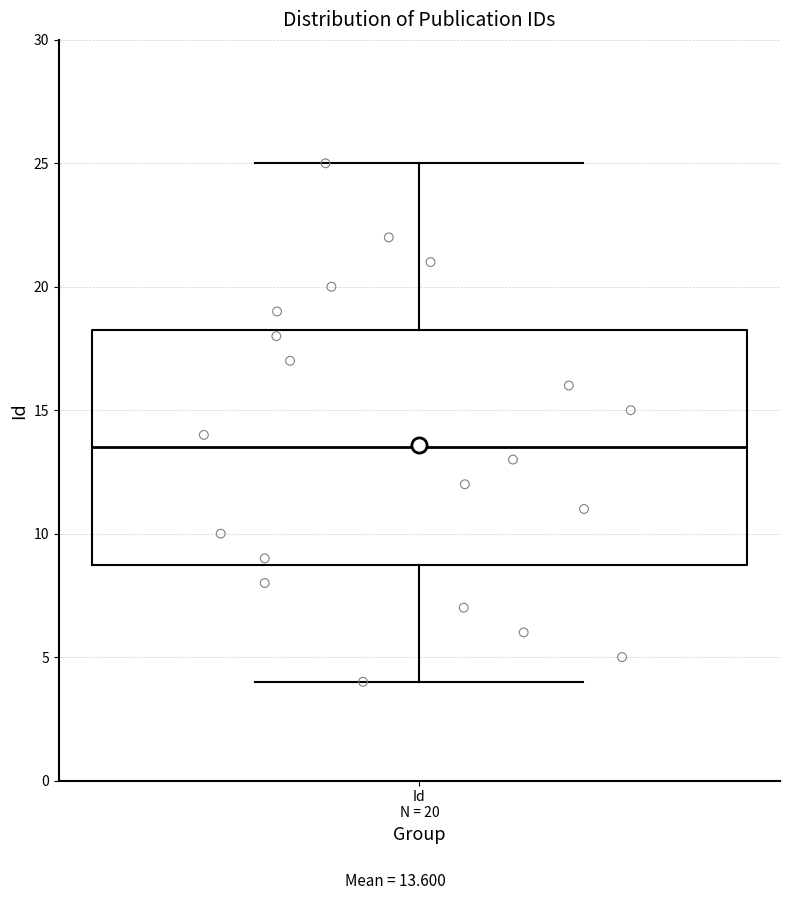

Where does the upper whisker of the box for Id N = 20 end on the y-axis? The values are not printed on the chart, so give them approximately, as read against the axis.

25.0